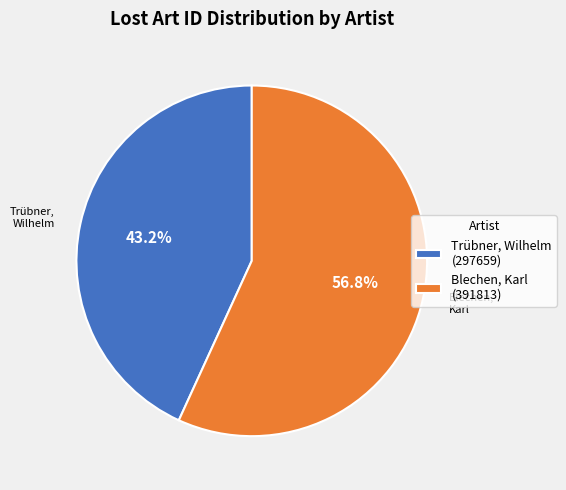

Combined, do Trübner, Wilhelm (297659) and Blechen, Karl (391813) account for over 50%?

Yes